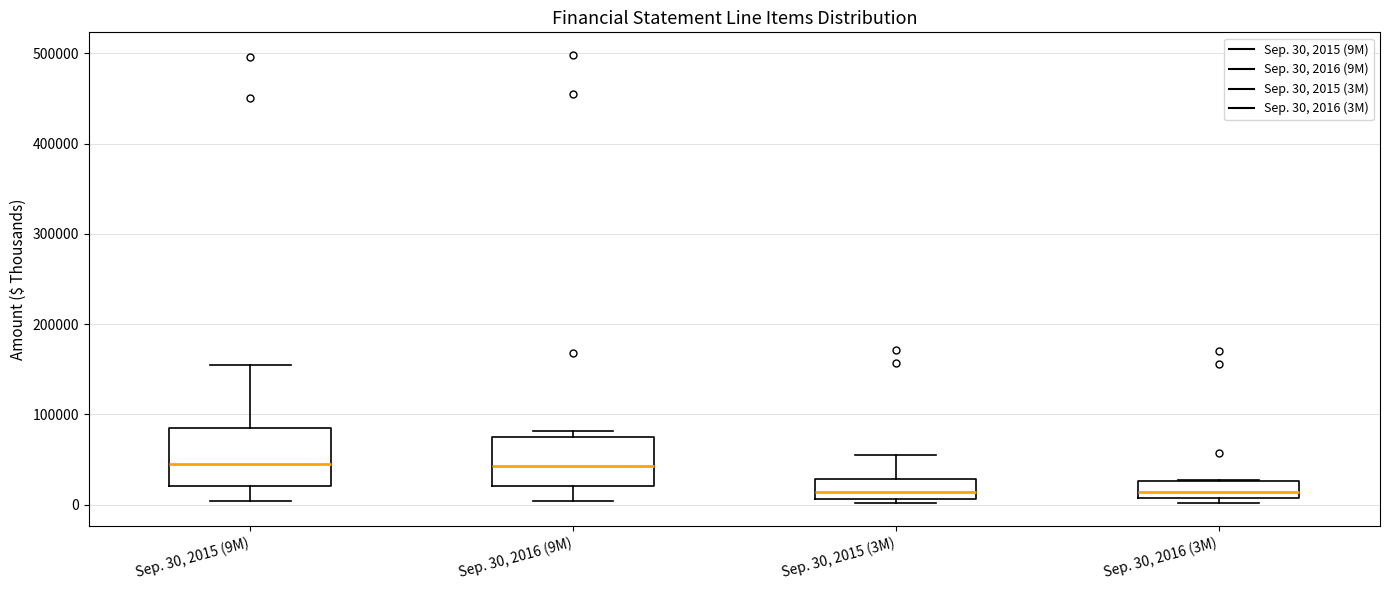

Reading left to right, transcribe this box plot: for each box, give where its median line is, the range the box spans, and where its two whiskers end, as read against the y-axis. The values are not printed on the chart, so give them approximately, as read against the axis.

Sep. 30, 2015 (9M): median 50000, box 20000 to 80000, whiskers 0 to 150000
Sep. 30, 2016 (9M): median 40000, box 20000 to 80000, whiskers 0 to 80000 (just above the box's upper edge)
Sep. 30, 2015 (3M): median 10000 (just above the box's lower edge), box 10000 to 30000, whiskers 0 to 60000
Sep. 30, 2016 (3M): median 10000 (inside the box), box 10000 to 30000, whiskers 0 to 30000